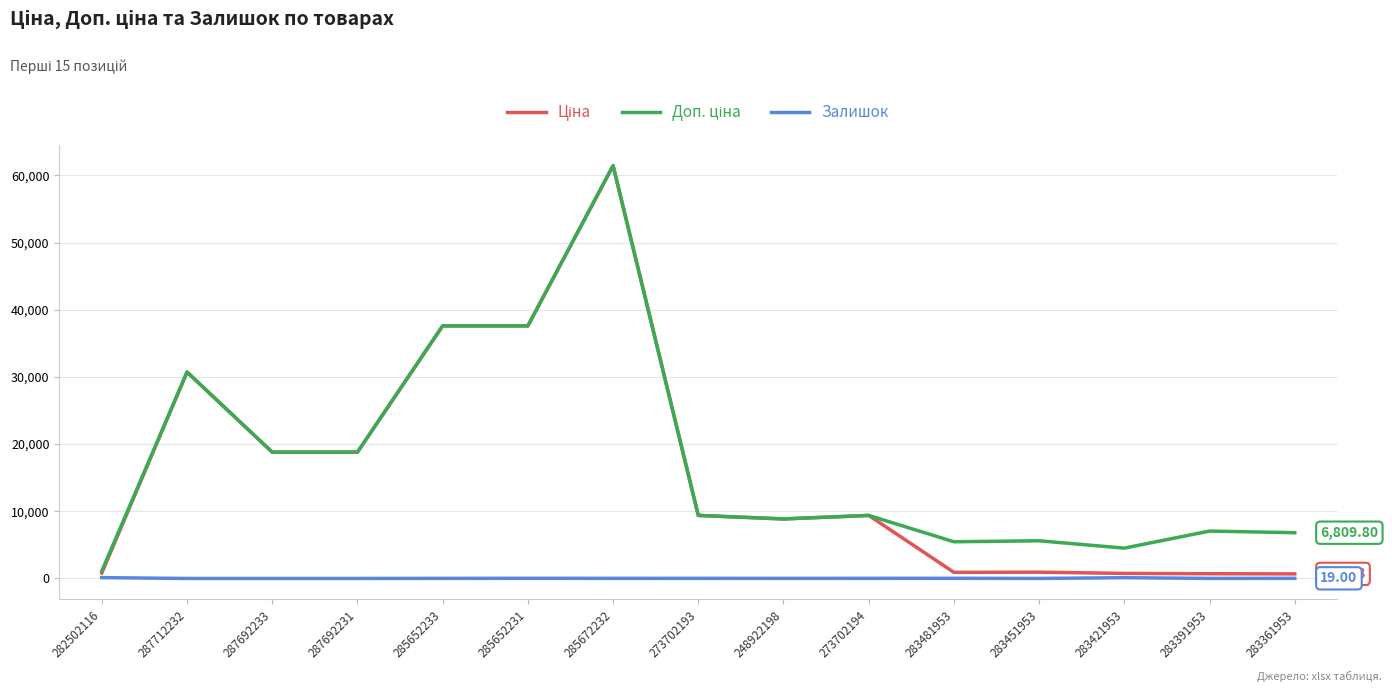

At which category is the sum across all series the highest?

285672232